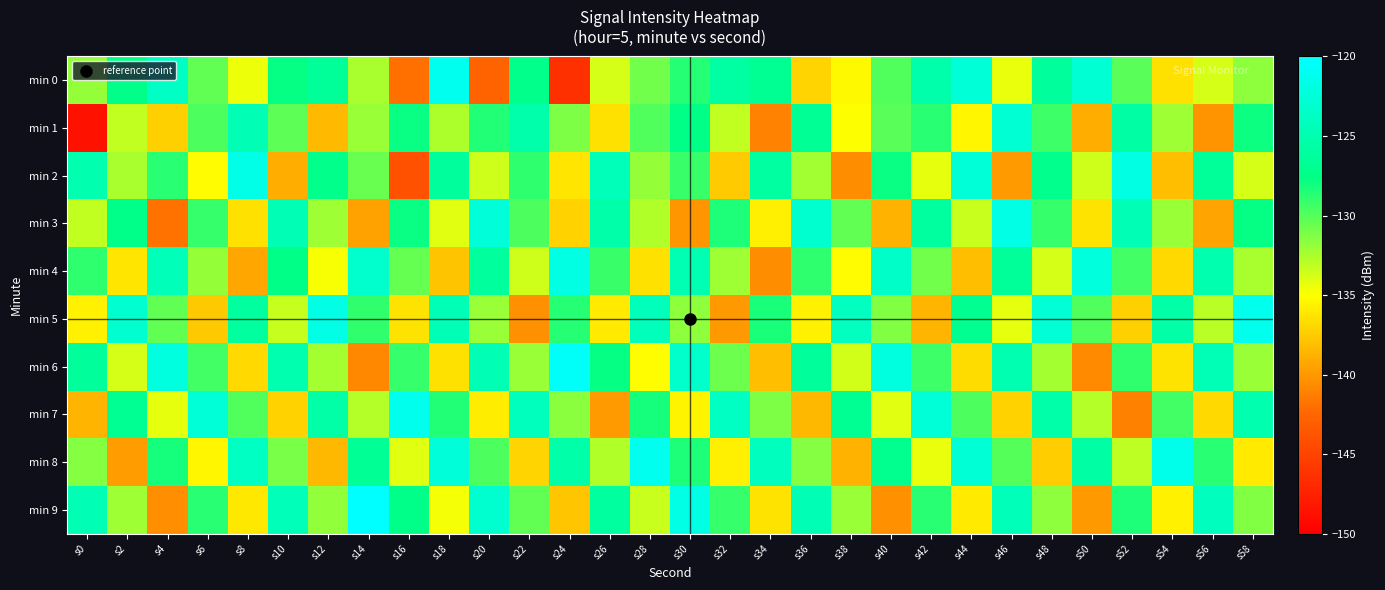

Which series has the widest spread of values?

min 1